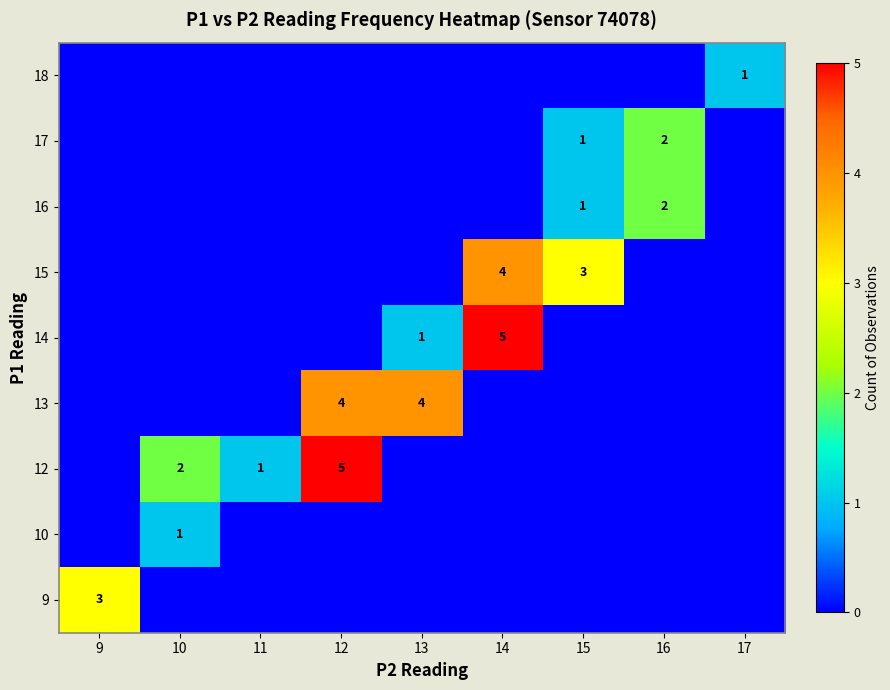

The value of 10 at 16 is 0. True or false?

True